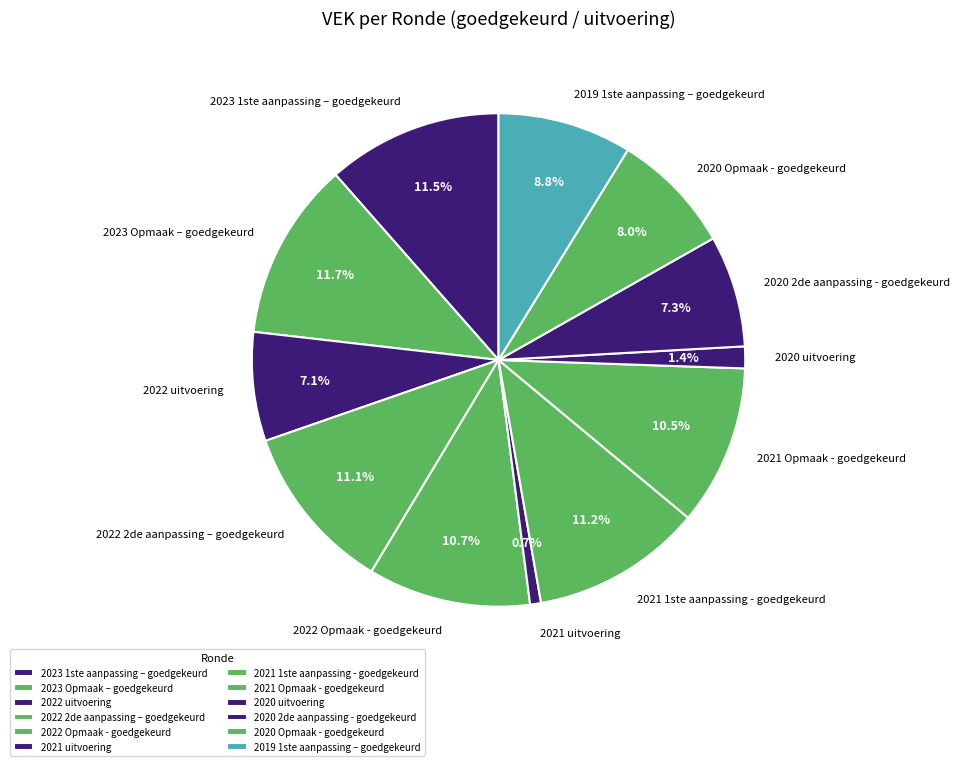

How many segments does this pie chart have?

12